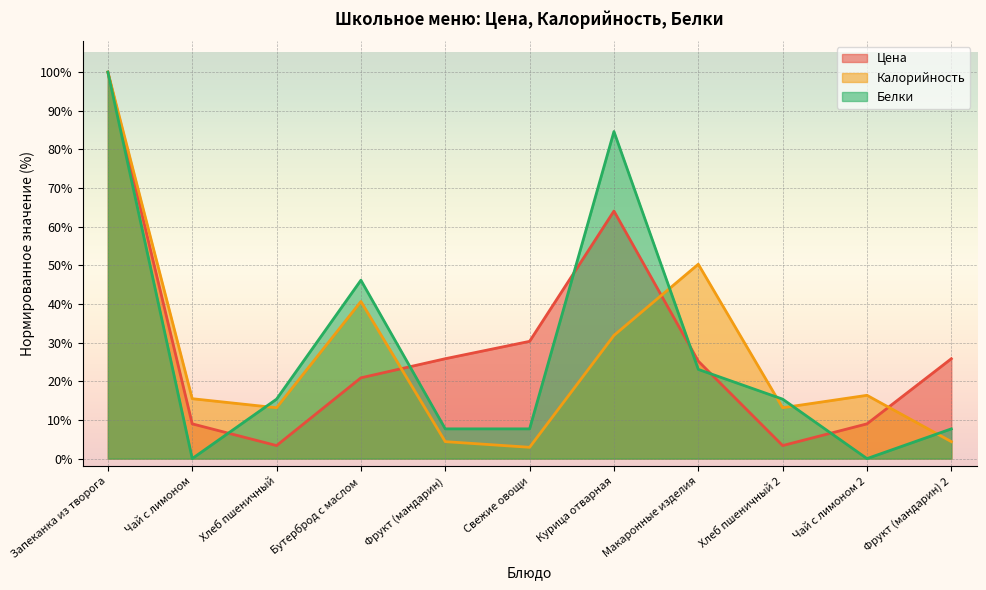

The Цена series shows 100.0 at Запеканка из творога. True or false?

True